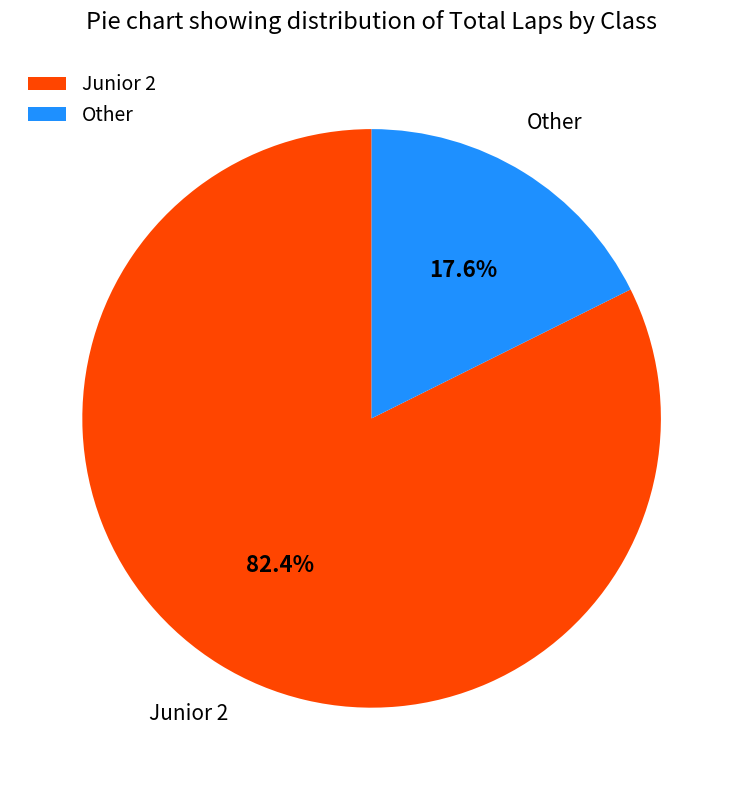

To the nearest percent, what portion does Junior 2 represent?

82%